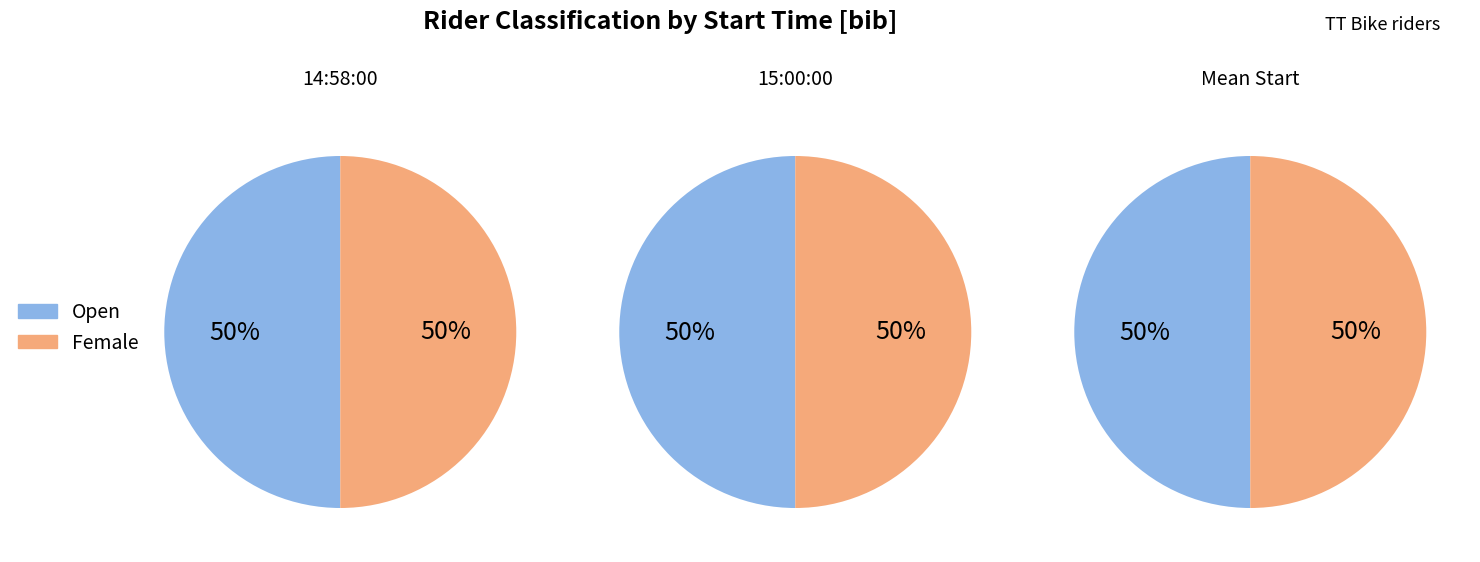

Which has a higher value, 15:00:00 or 14:58:00?

15:00:00